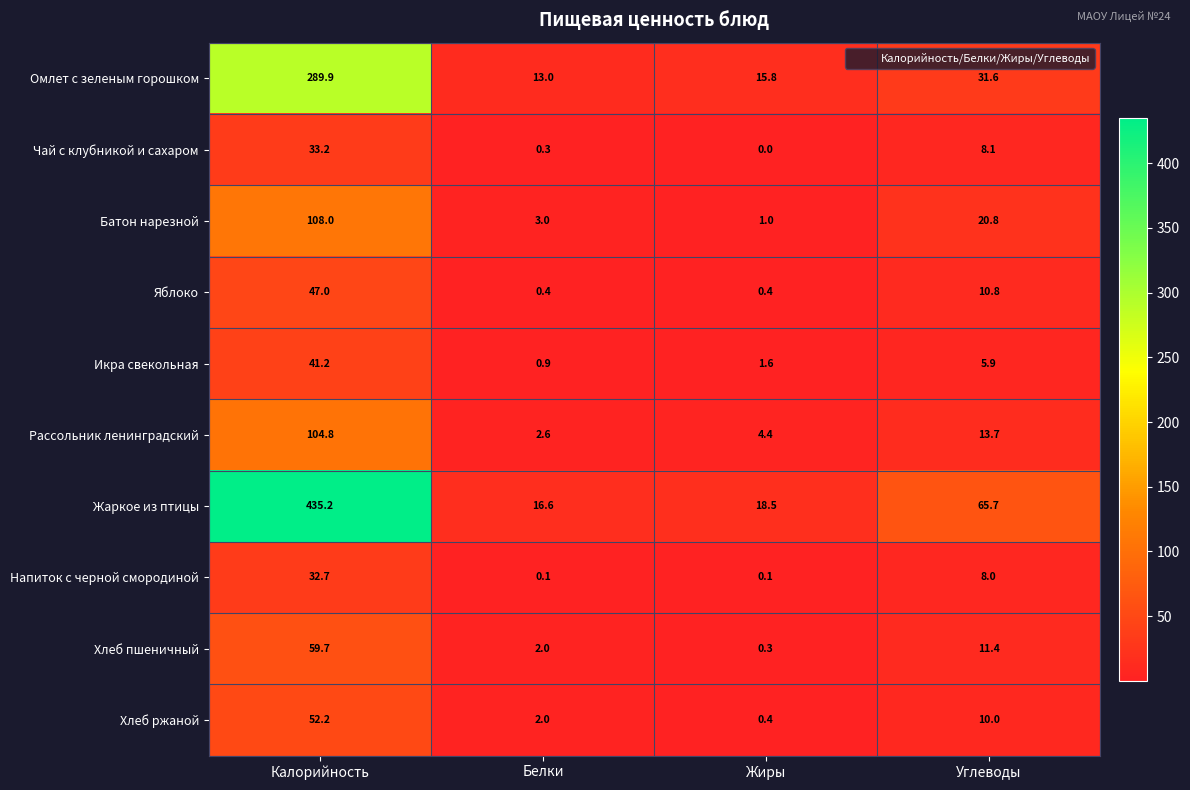

Between Калорийность and Жиры, which series saw the biggest shift?

Жаркое из птицы